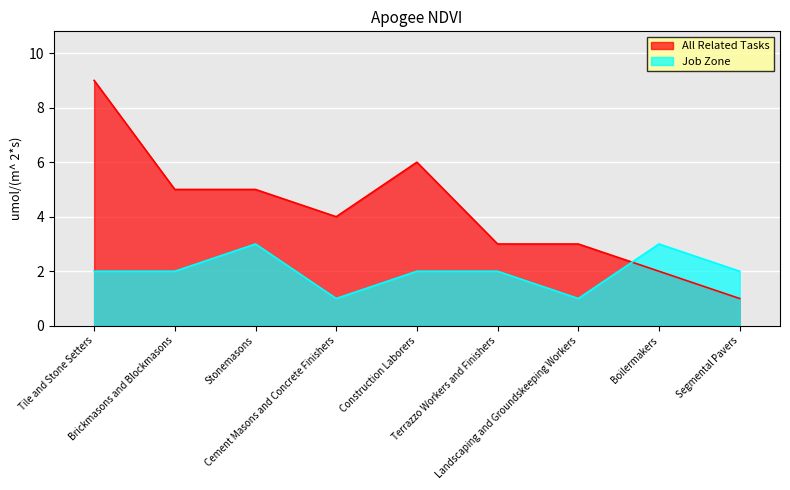

What value does the All Related Tasks series have at Boilermakers?

2